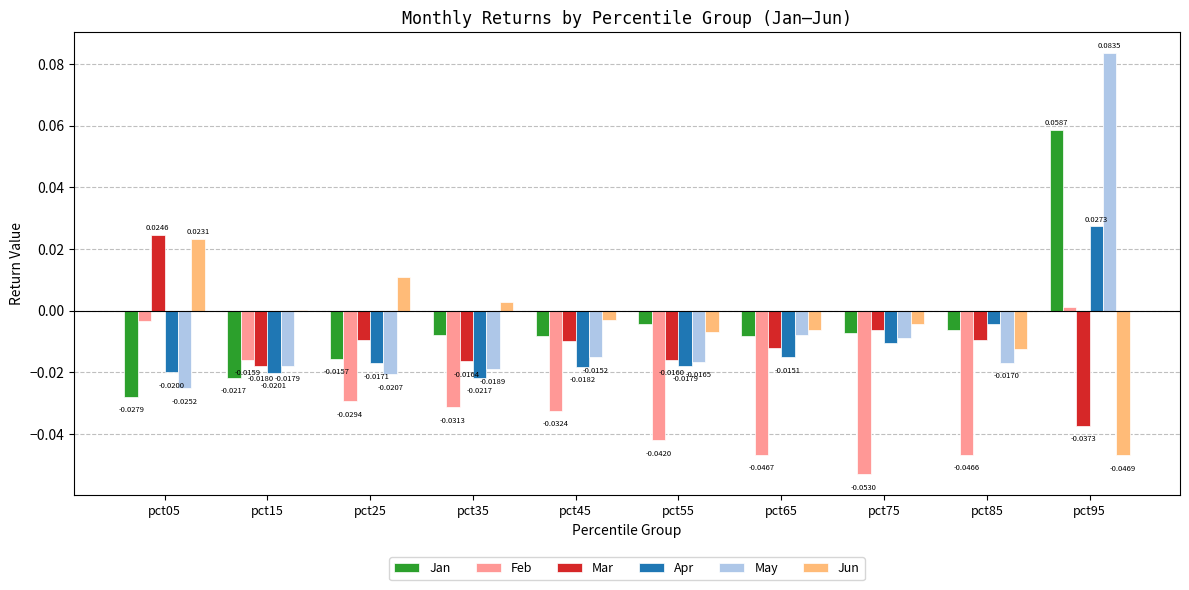

At which category is the sum across all series the highest?

pct95